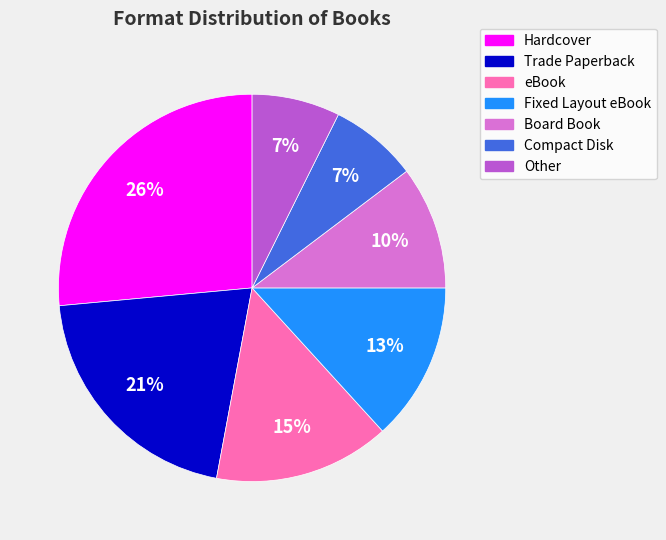

Is it true that Fixed Layout eBook is 3% of the pie?

False